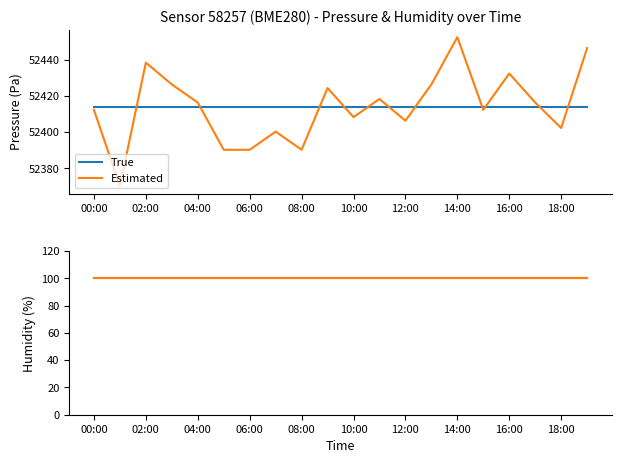

Rank the categories by value from highest to lowest.

14:00, 19:00, 02:00, 16:00, 03:00, 13:00, 09:00, 11:00, 04:00, 17:00, 00:00, 15:00, 10:00, 12:00, 18:00, 07:00, 05:00, 06:00, 08:00, 01:00